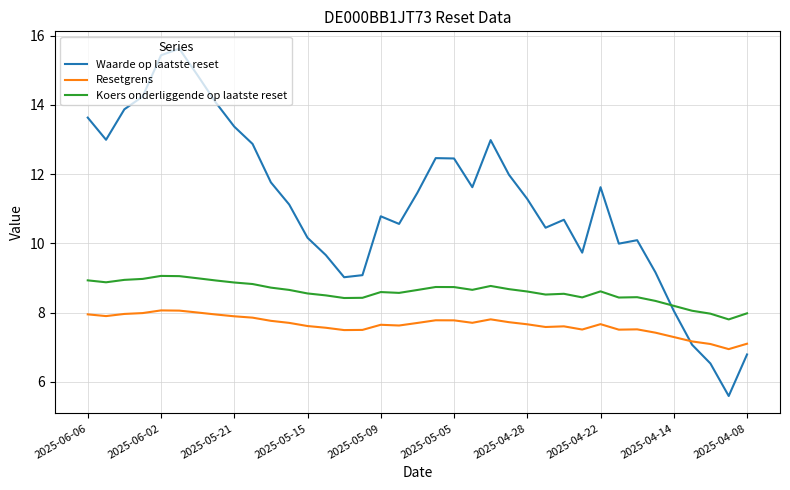

Which series has the widest spread of values?

Waarde op laatste reset